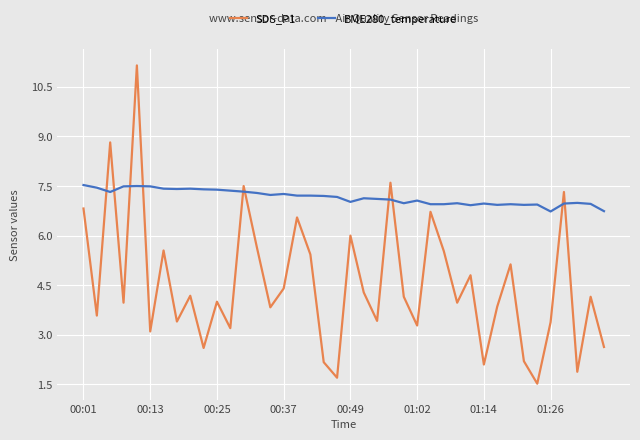

Rank the series by their maximum value, from lowest to highest.

BME280_temperature, SDS_P1